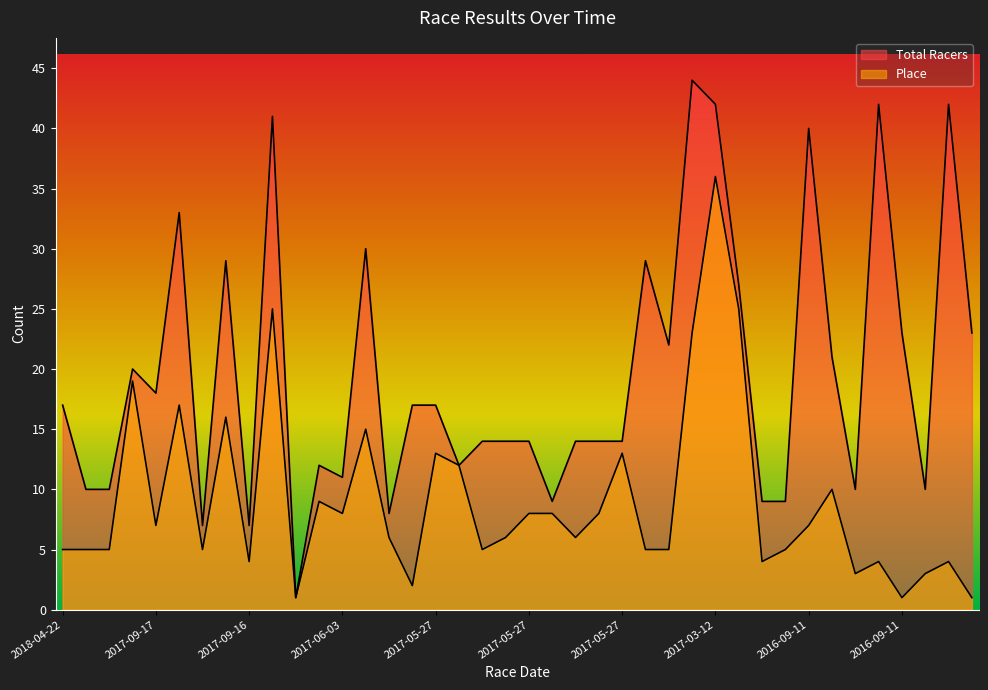

Rank the series by their average value, from lowest to highest.

Place, Total Racers